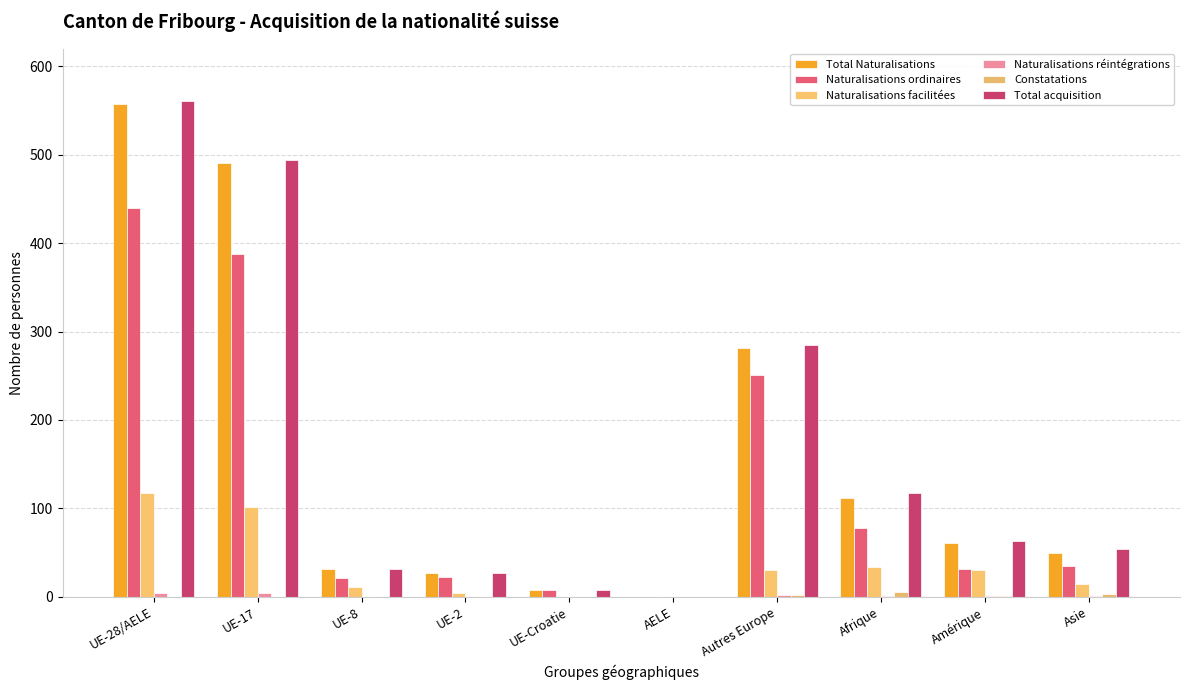

The Naturalisations ordinaires series shows 0 at AELE. True or false?

True